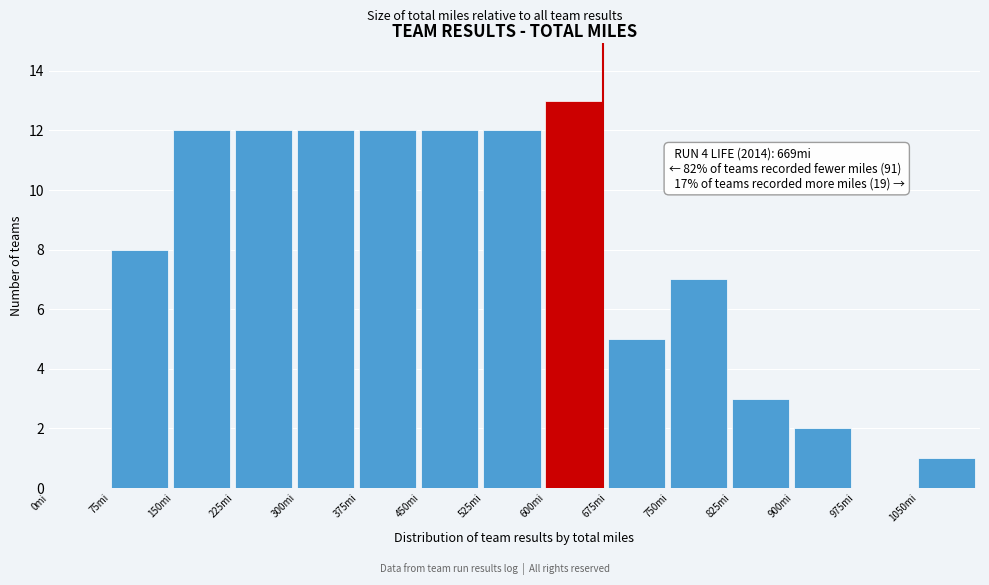

Over which range of the x-axis is the bar tallest?

600 to 675